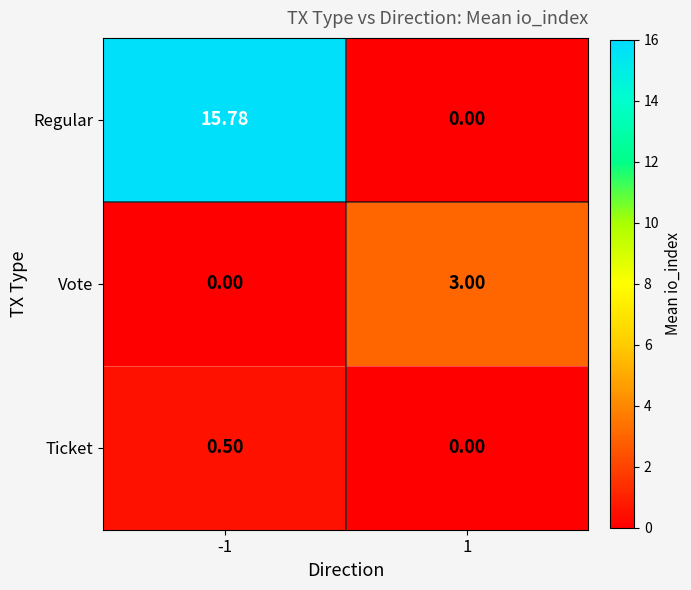

Rank the series at -1 from lowest to highest value.

Vote, Ticket, Regular